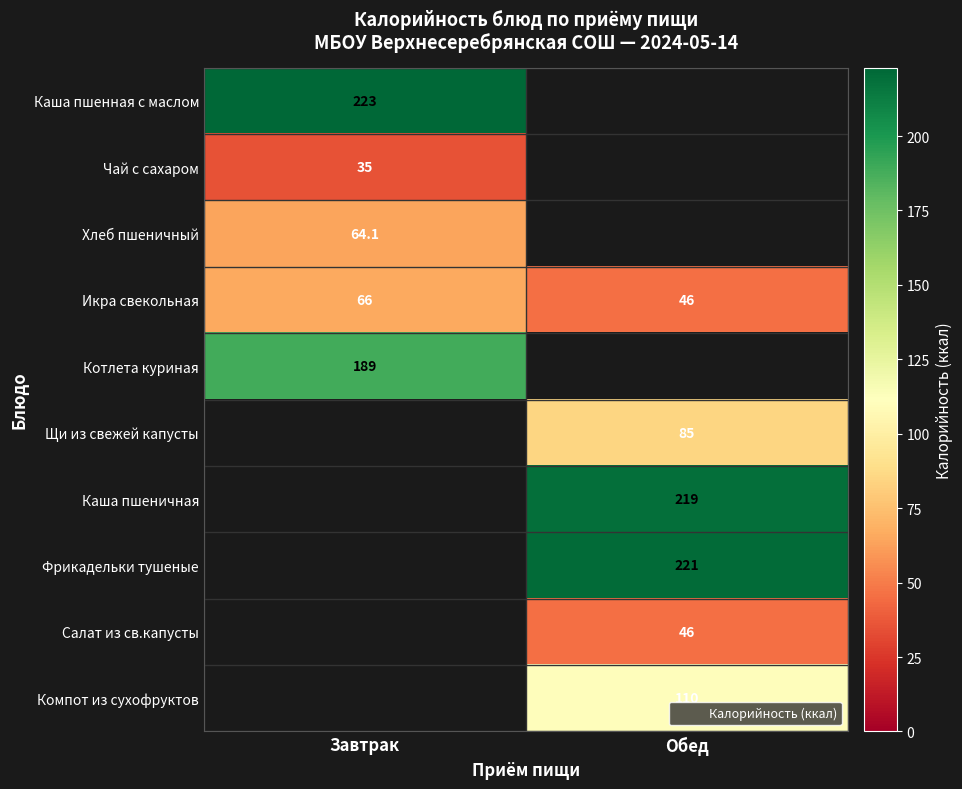

Which series has the widest spread of values?

Икра свекольная